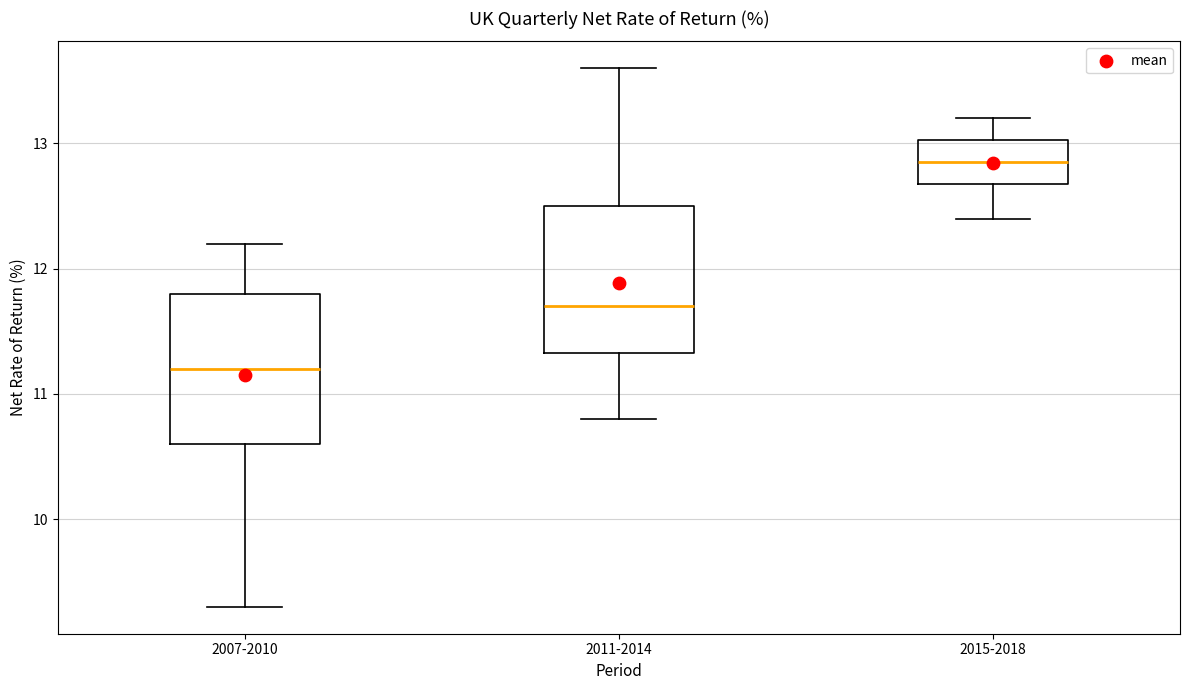

Where is the upper edge of the box for 2015-2018 on the y-axis? The values are not printed on the chart, so give them approximately, as read against the axis.

13.0